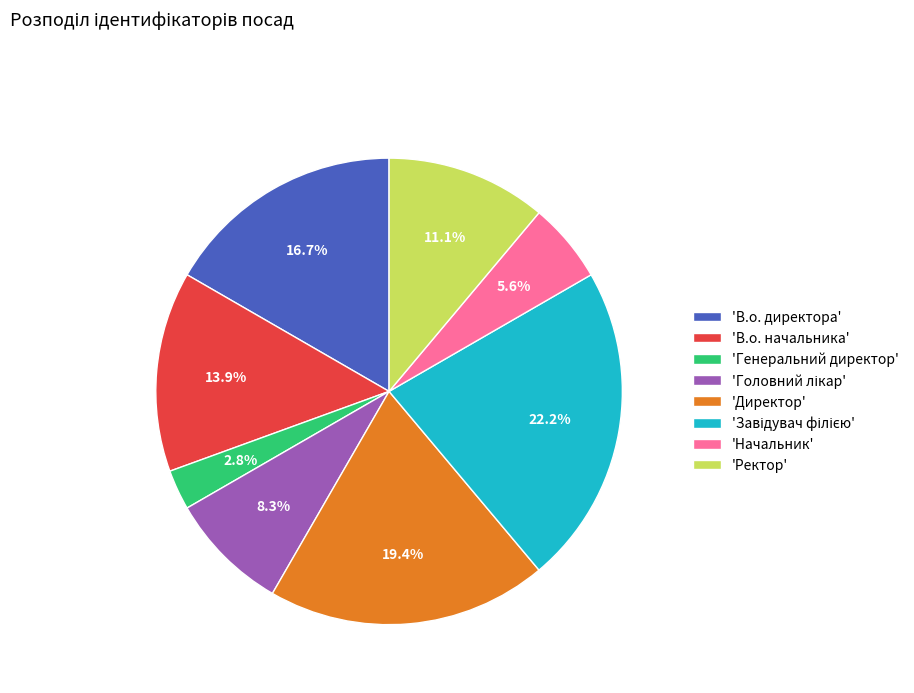

What is the smallest slice in the pie chart?

'Генеральний директор'